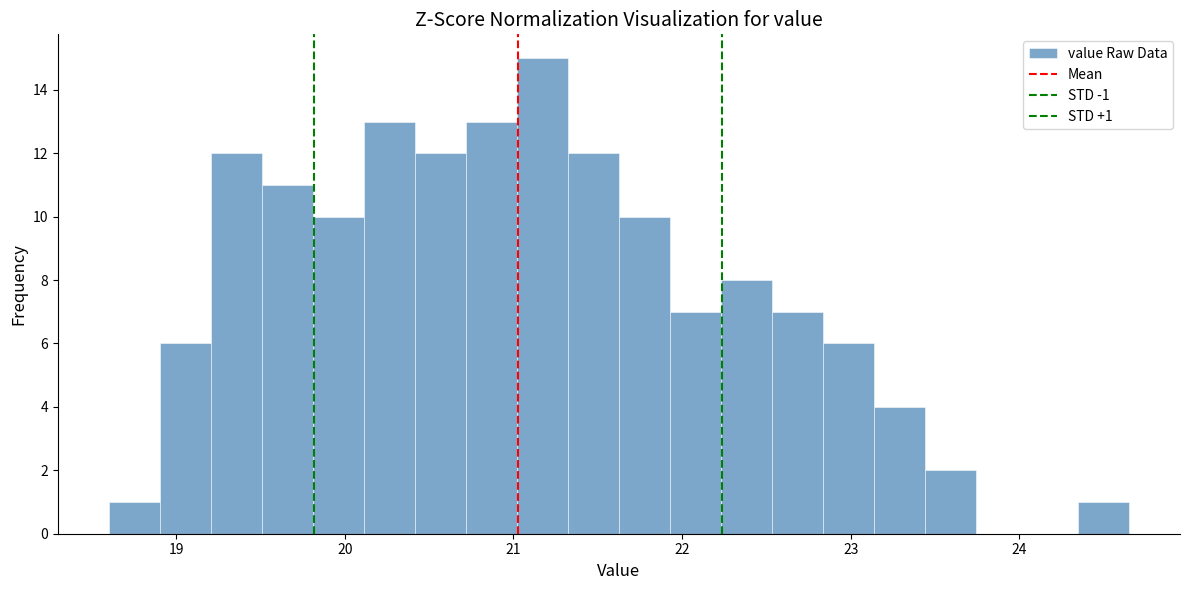

Read against the x-axis, roughly where is the centre of the tallest bar?

21.2